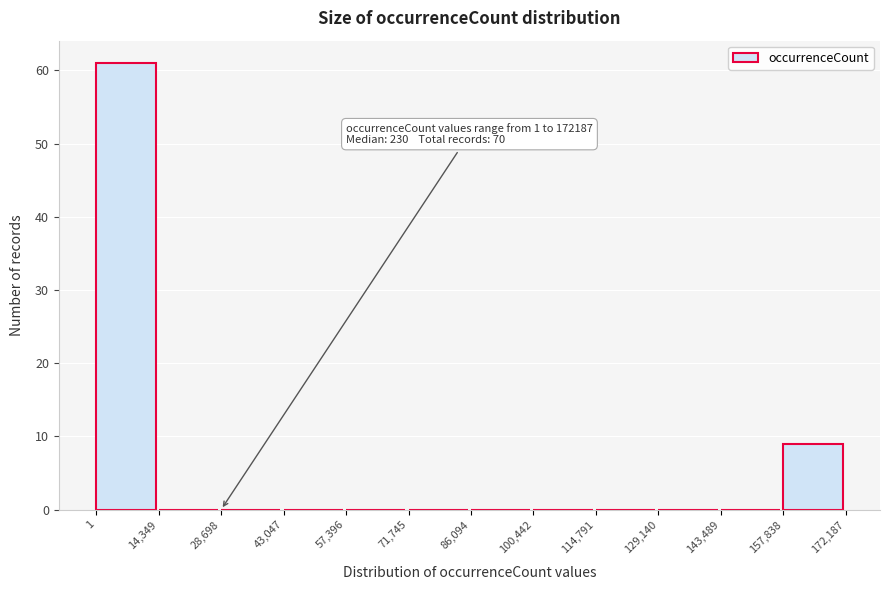

Over which range of the x-axis is the bar tallest?

1 to 14,349